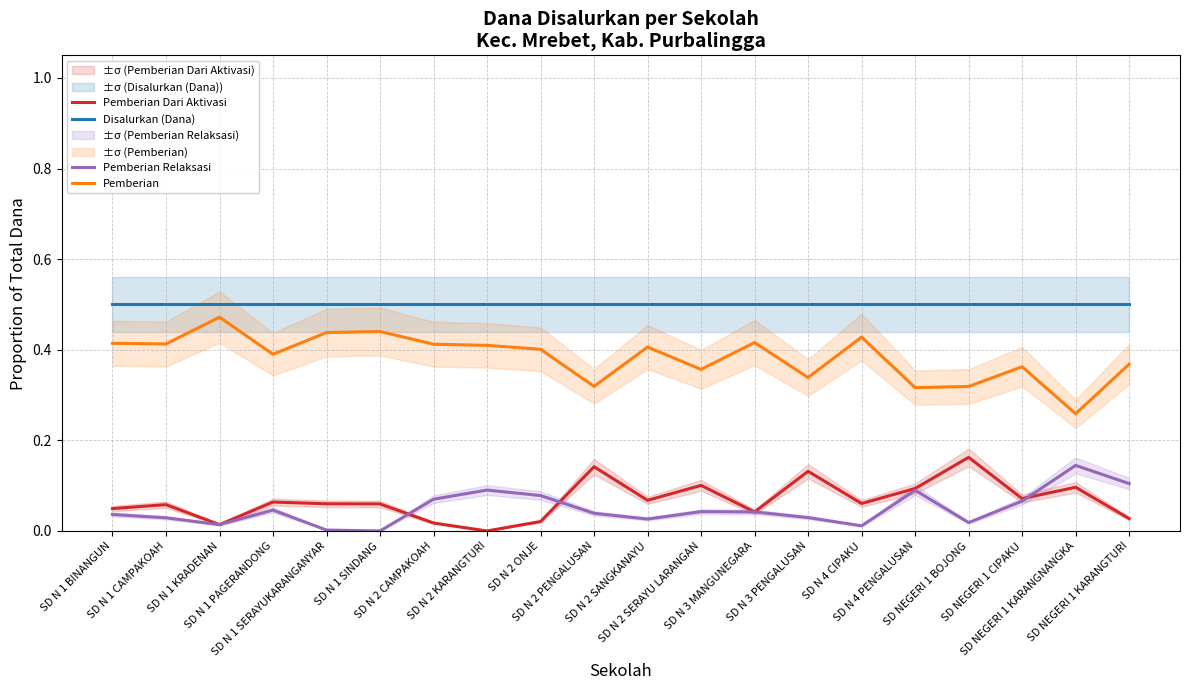

Which series changed the most between SD N 1 BINANGUN and SD N 1 CAMPAKOAH?

Pemberian Dari Aktivasi